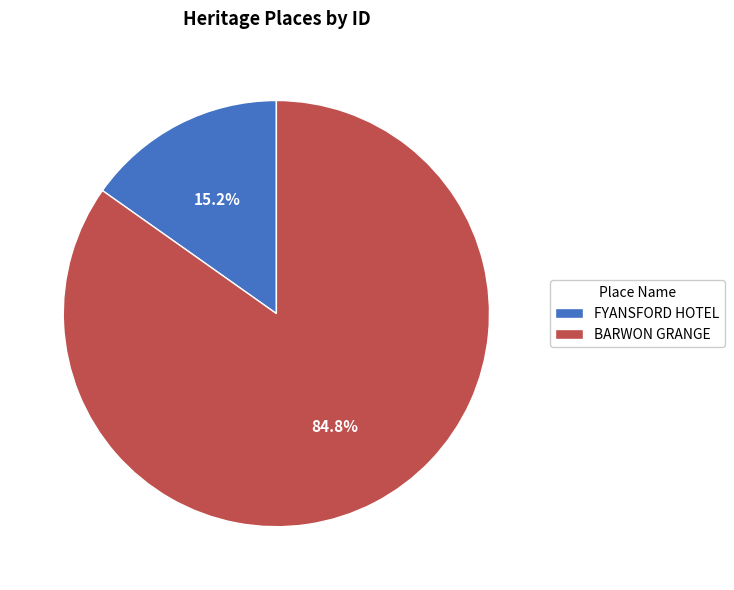

Is it true that FYANSFORD HOTEL is 15% of the pie?

True